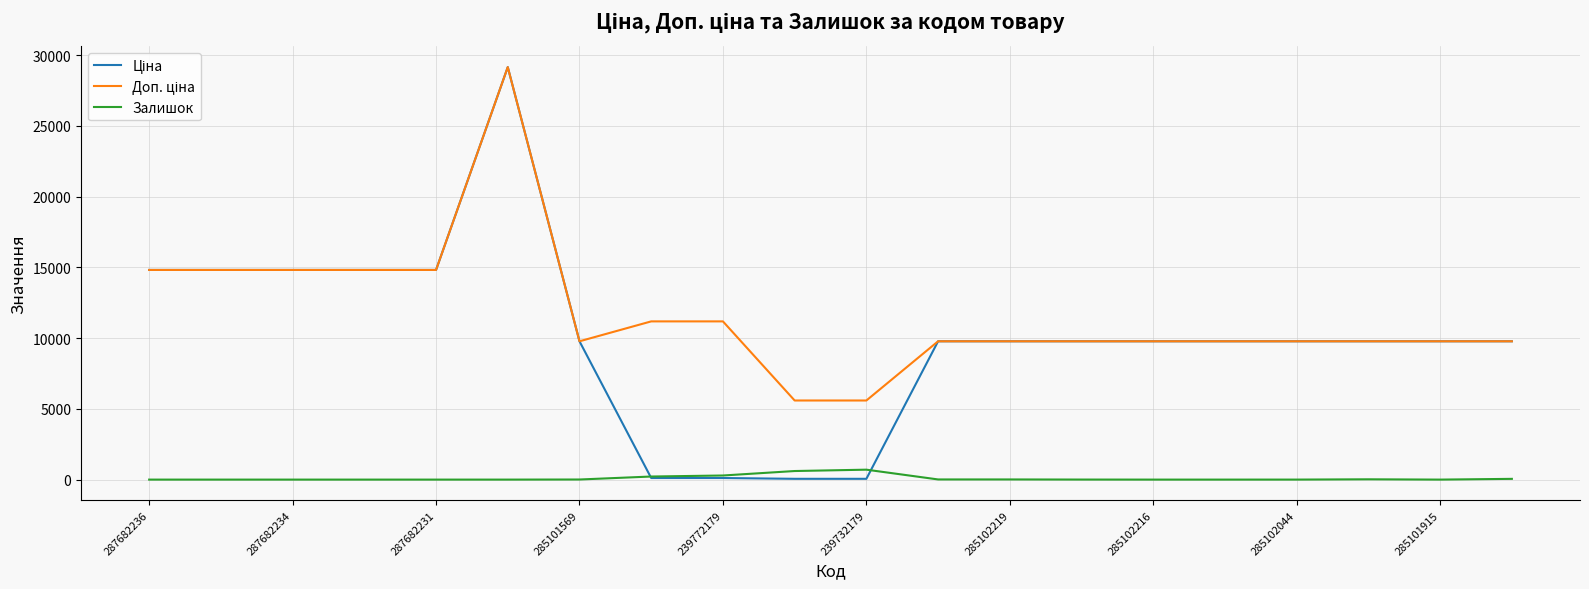

What is the maximum value shown in the chart?

29152.3